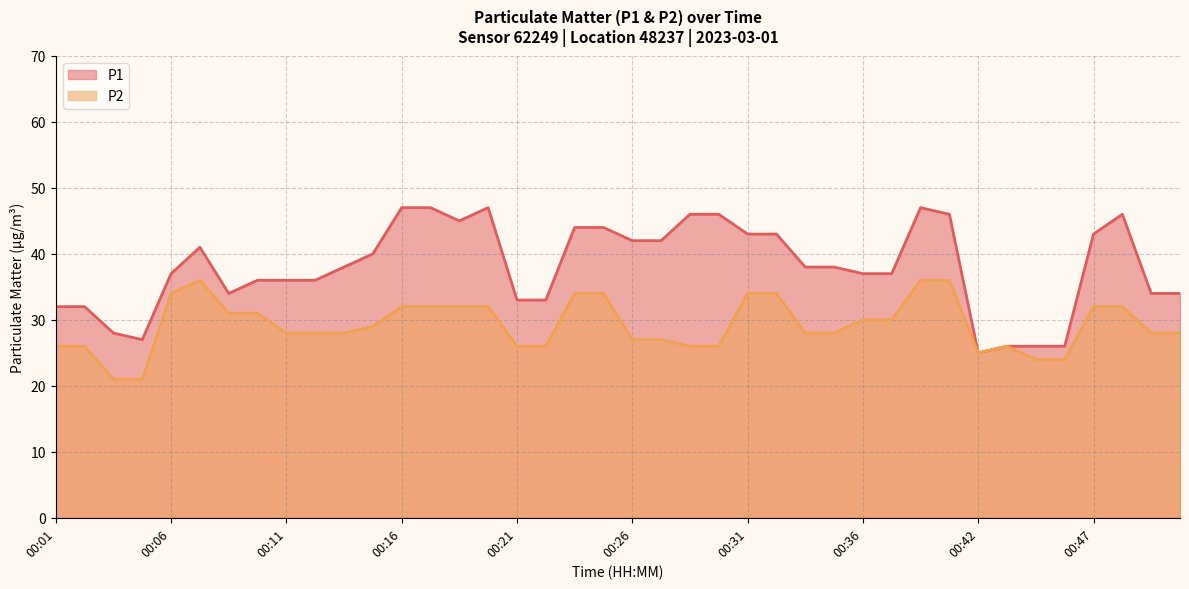

Reading left to right, extract all data points from this chart.

P1: 32	32	28	27	37	41	34	36	36	36	38	40	47	47	45	47	33	33	44	44	42	42	46	46	43	43	38	38	37	37	47	46	25	26	26	26	43	46	34	34
P2: 26	26	21	21	34	36	31	31	28	28	28	29	32	32	32	32	26	26	34	34	27	27	26	26	34	34	28	28	30	30	36	36	25	26	24	24	32	32	28	28